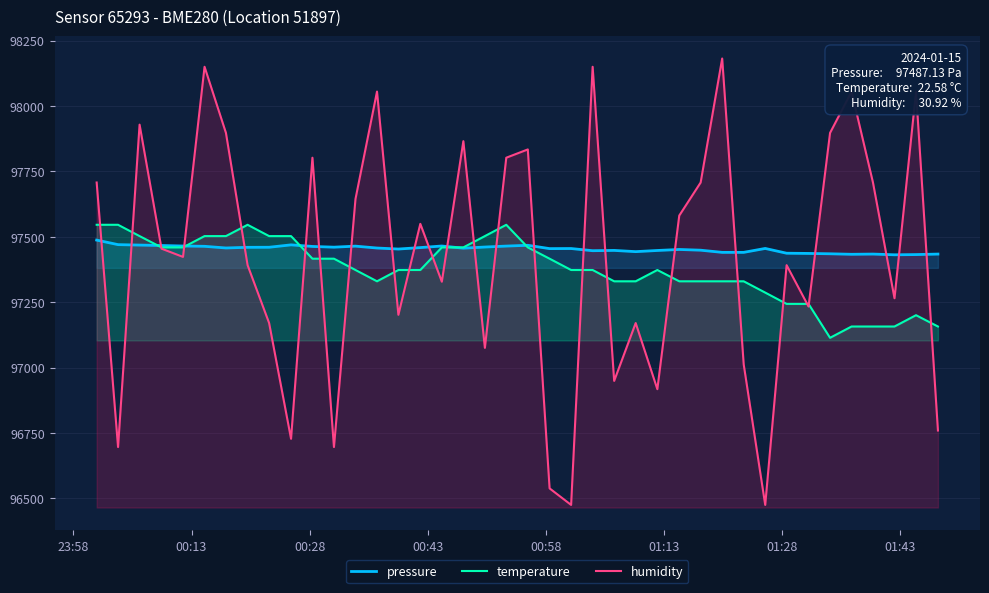

What is the average value of the humidity series?

97422.8